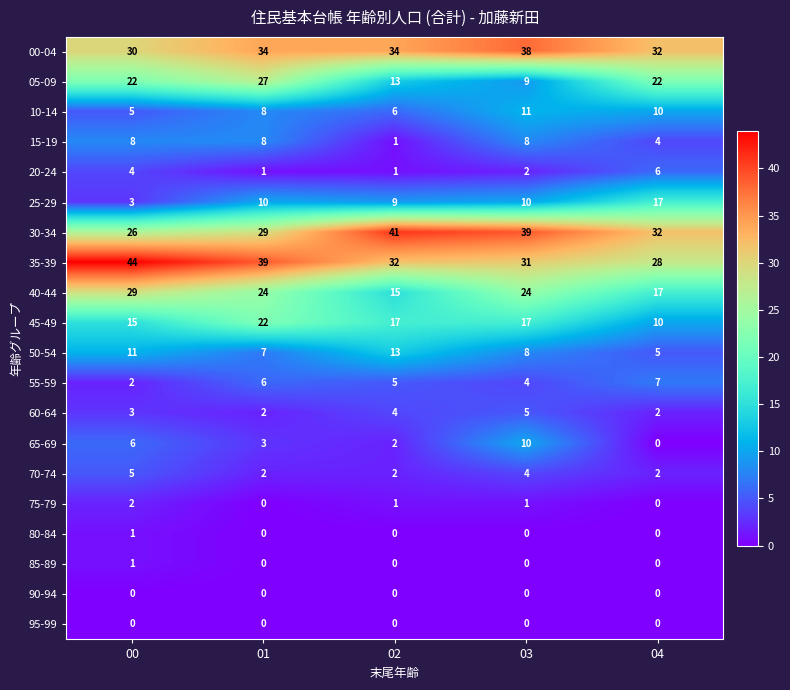

Count the 65-69 values in the range 2 to 6.

3